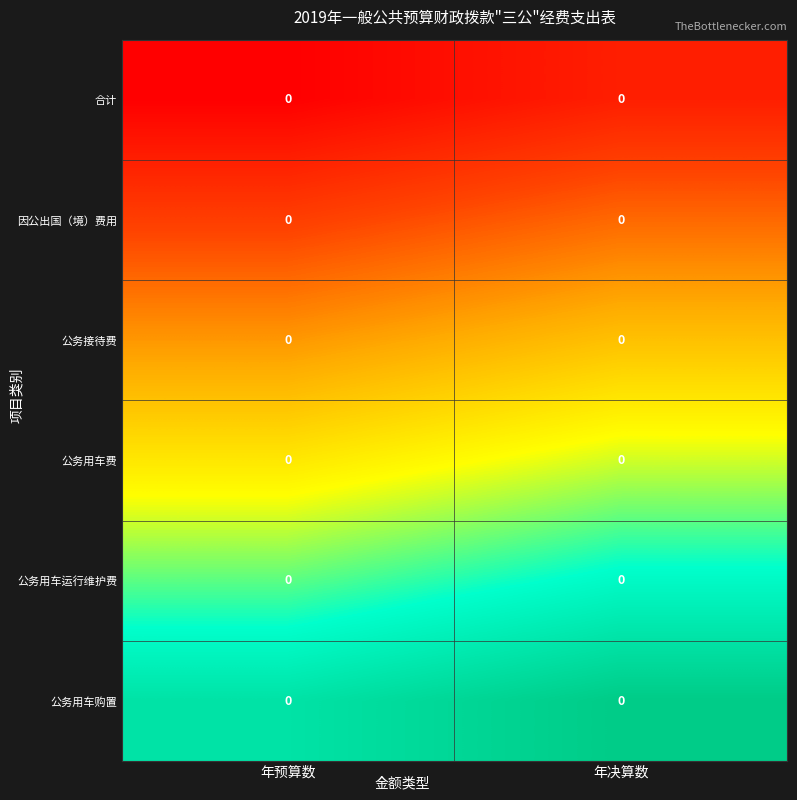

At which category is the sum across all series the highest?

年决算数